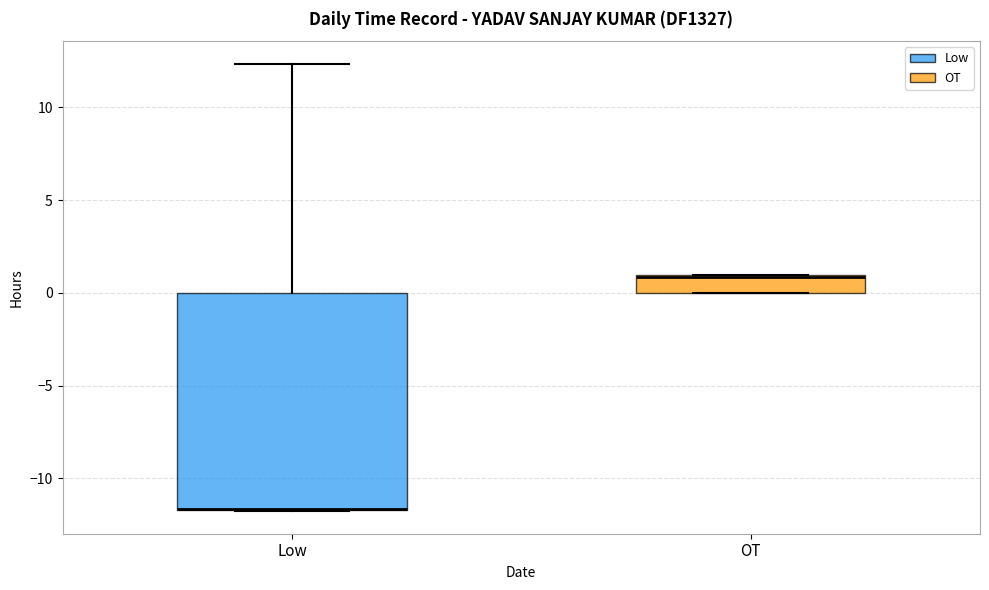

Which box is the tallest, from its lower edge to its upper edge?

Low